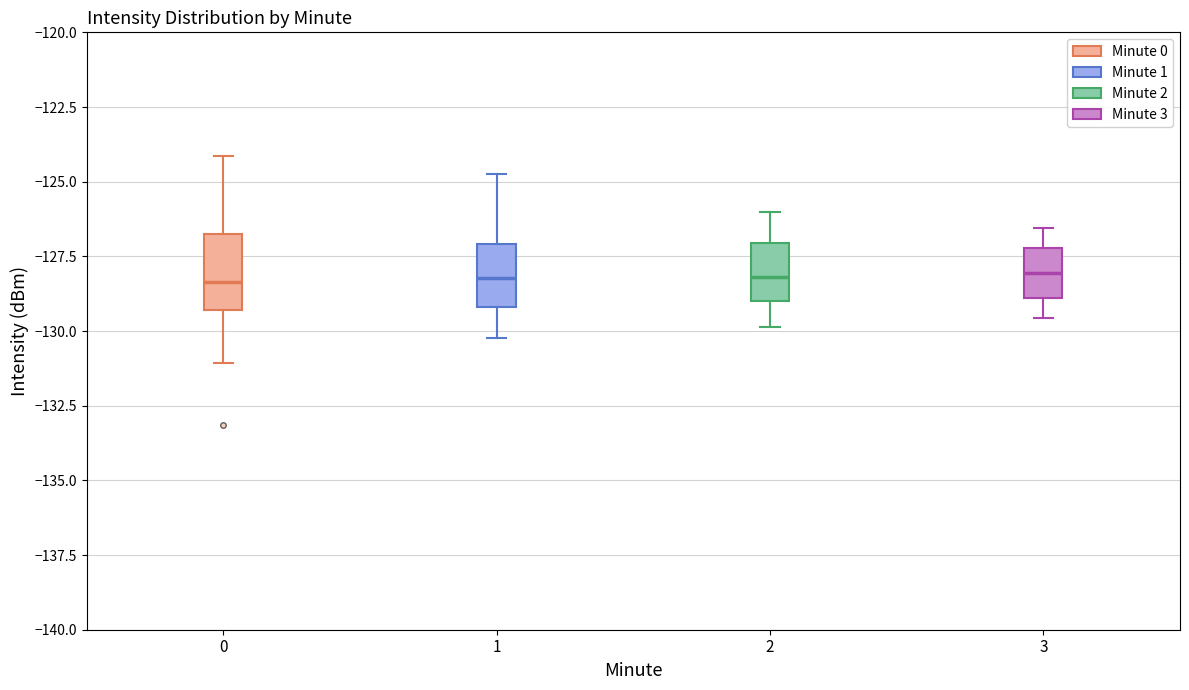

Where does the lower whisker of the box at x = 3 end on the y-axis? The values are not printed on the chart, so give them approximately, as read against the axis.

-129.5